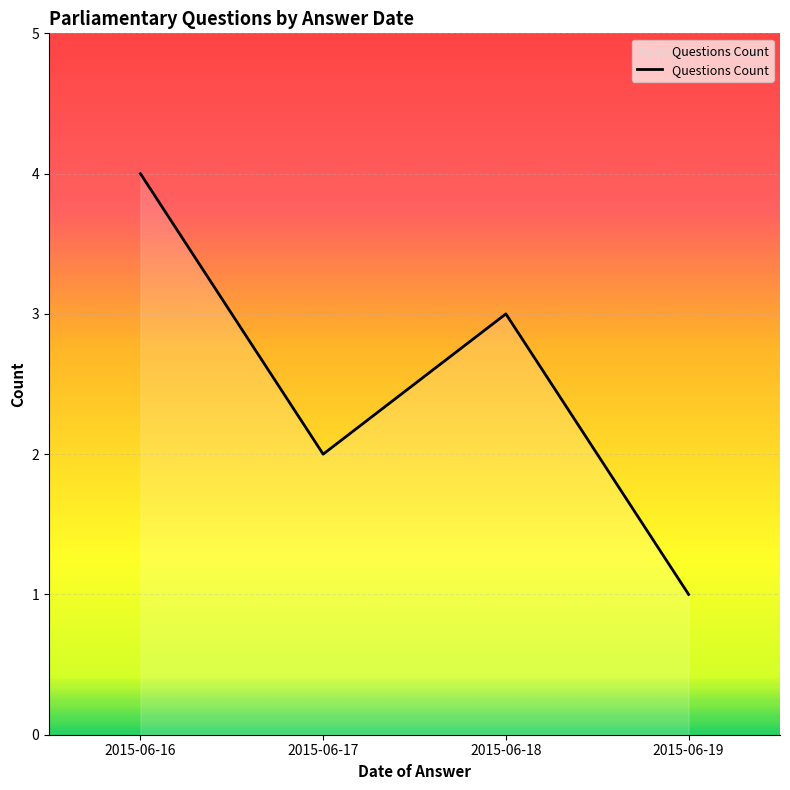

Rank the categories by value from highest to lowest.

2015-06-16, 2015-06-18, 2015-06-17, 2015-06-19